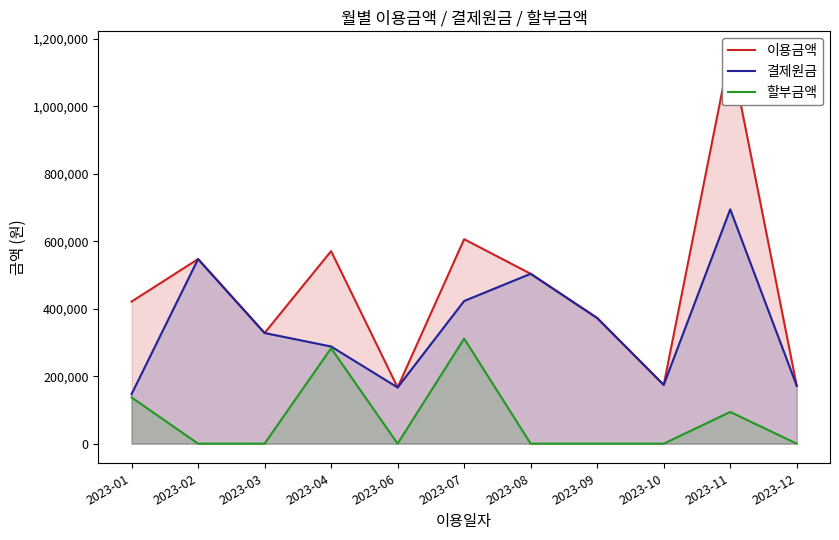

Is the value of 결제원금 at 2023-04 greater than the value of 할부금액 at 2023-08?

Yes